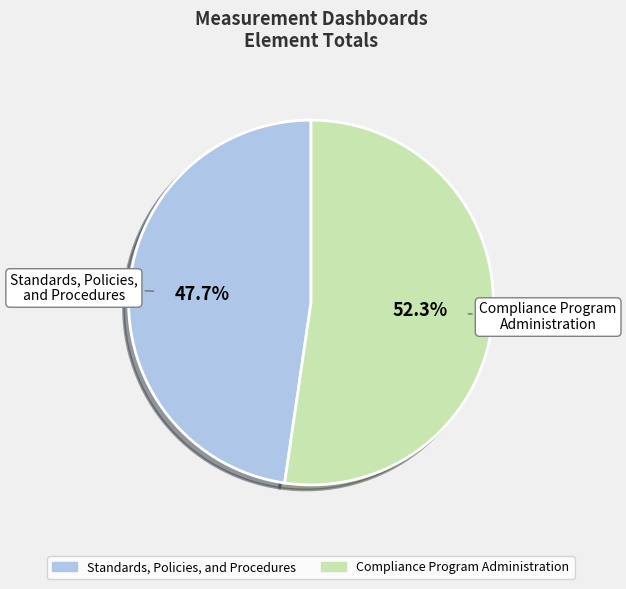

Does any single category account for the majority?

Yes